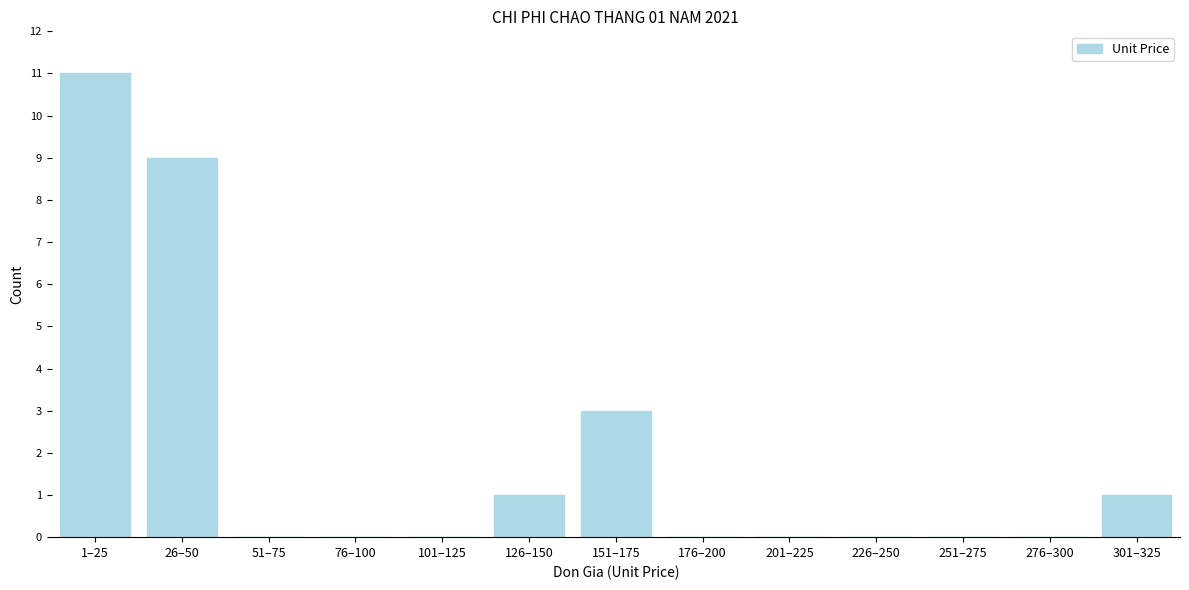

Reading left to right, extract all data points from this chart.

1–25=11	26–50=9	51–75=0	76–100=0	101–125=0	126–150=1	151–175=3	176–200=0	201–225=0	226–250=0	251–275=0	276–300=0	301–325=1